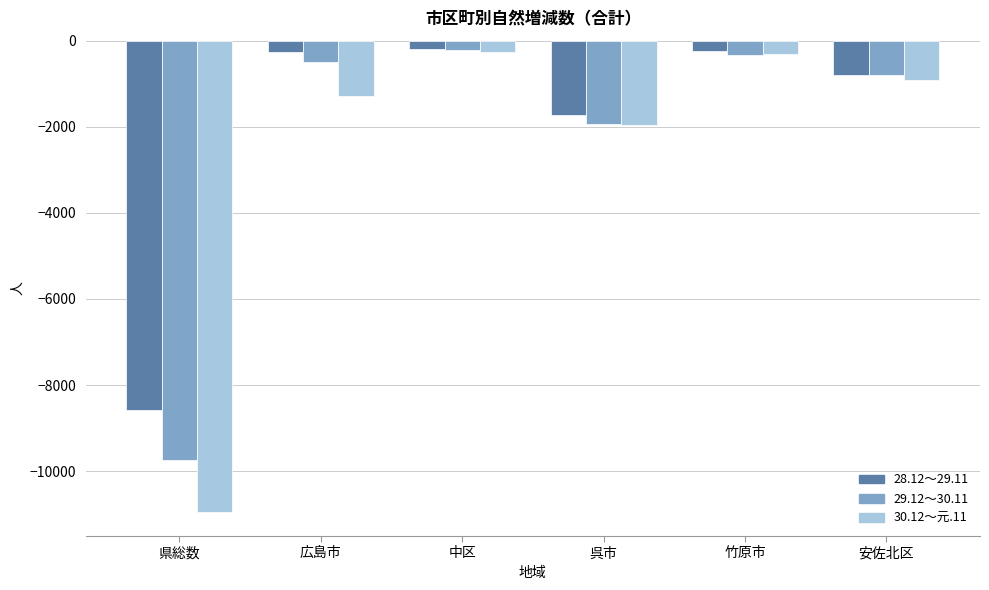

What is the sum of all 29.12～30.11 values?

-13543